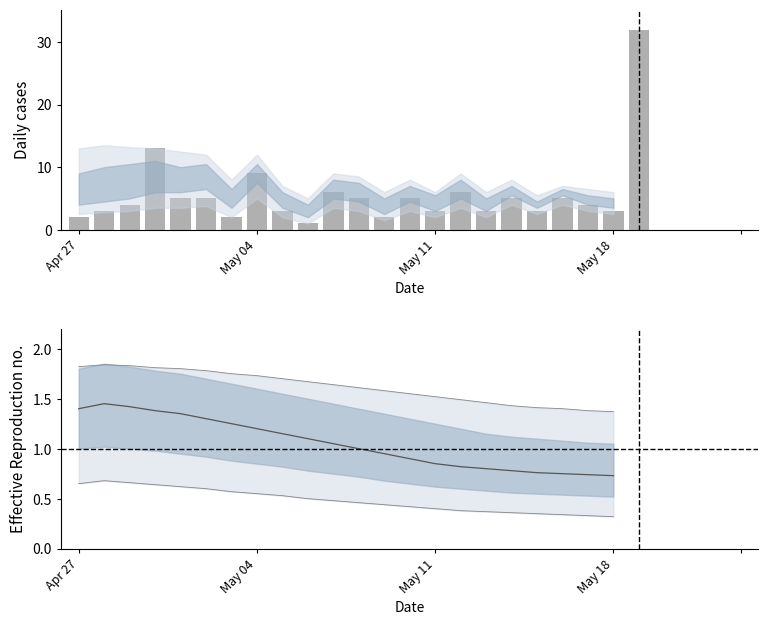

What is the change in value from 1 to 3?

+2